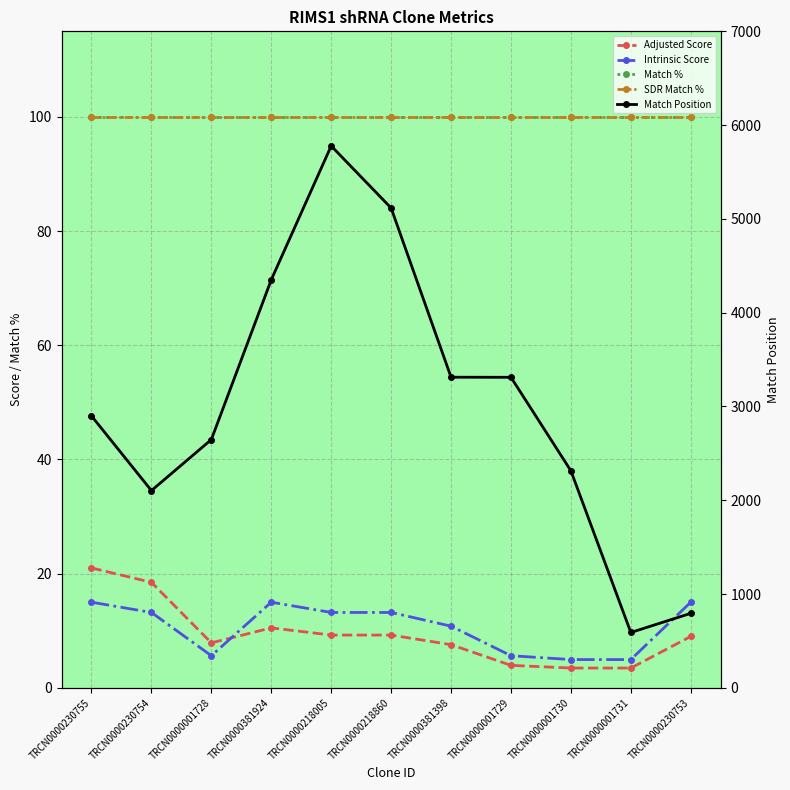

At which label does Match % reach its minimum?

TRCN0000230755